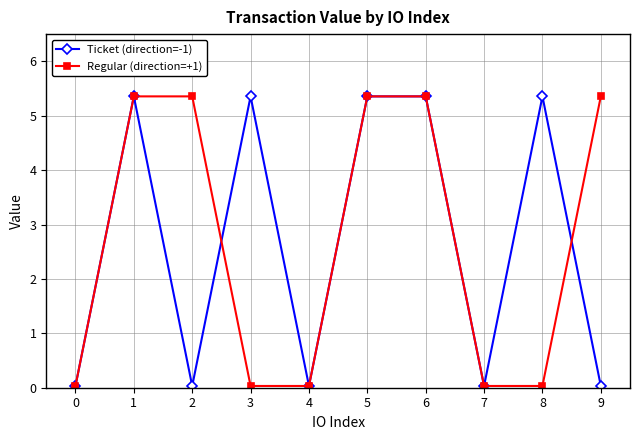

What is the maximum value shown in the chart?

5.4